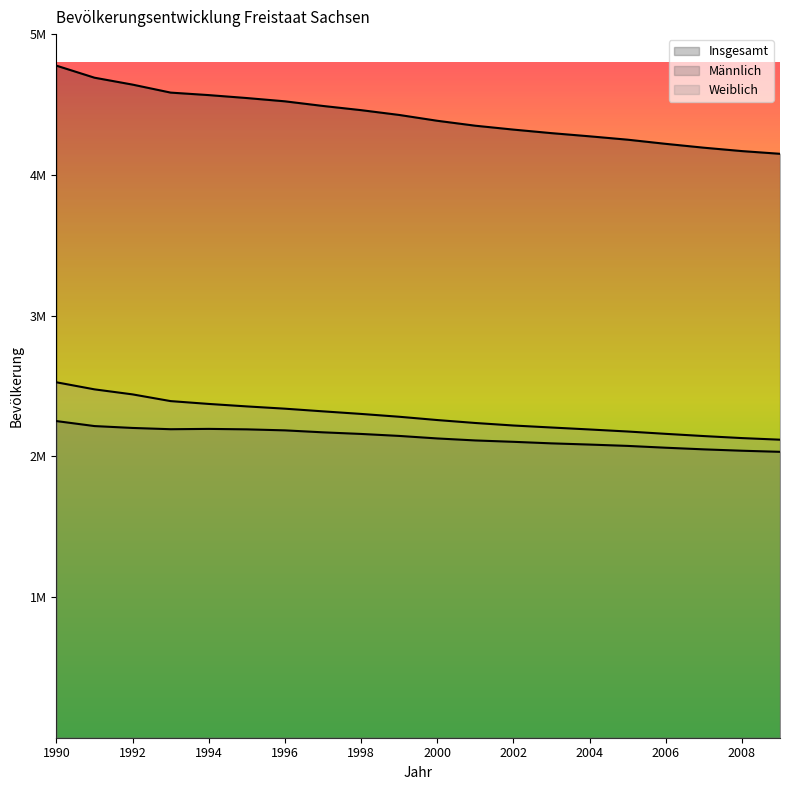

Rank the series at 1996 from highest to lowest value.

Insgesamt, Weiblich, Männlich